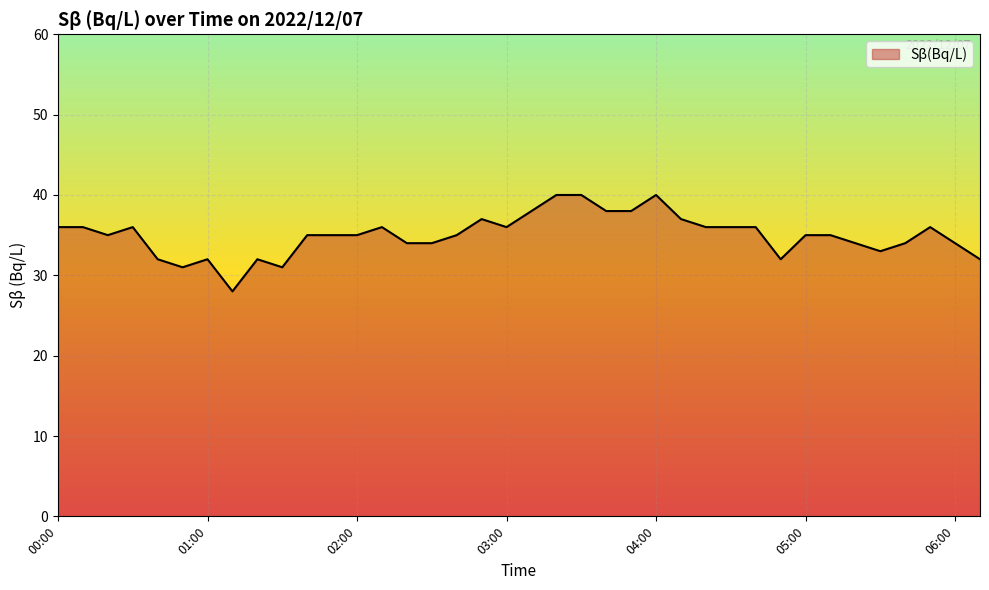

What is the difference between the maximum and minimum values?

12